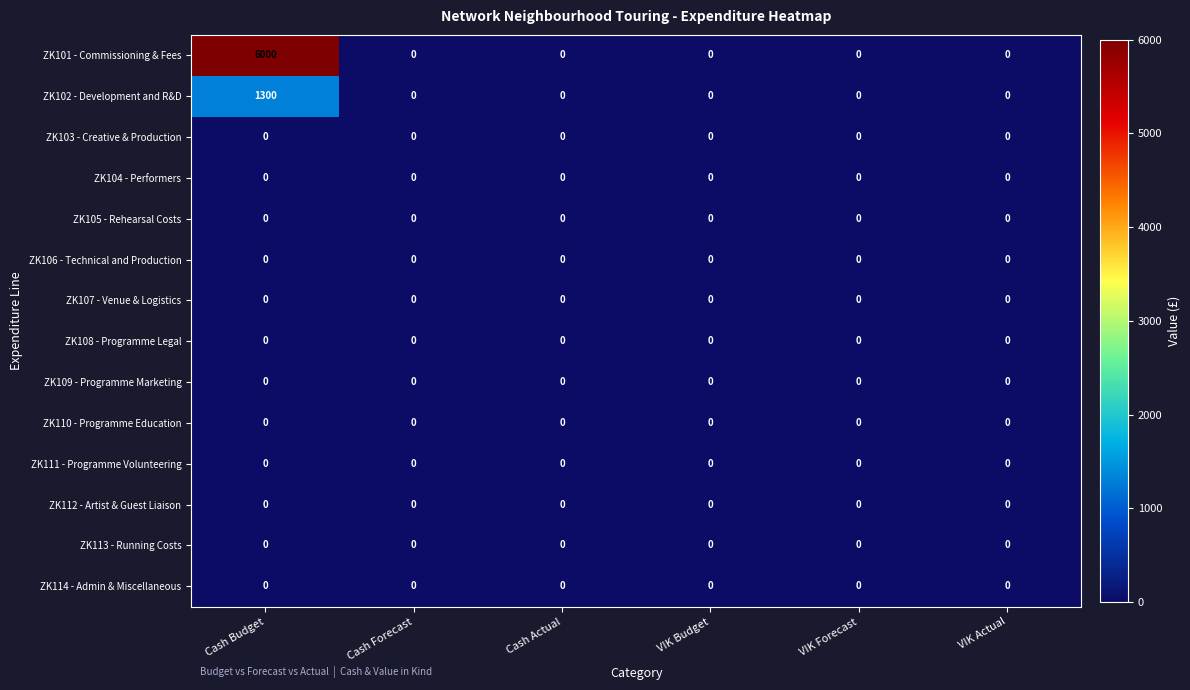

The value of ZK107 - Venue & Logistics at VIK Actual is 0. True or false?

True